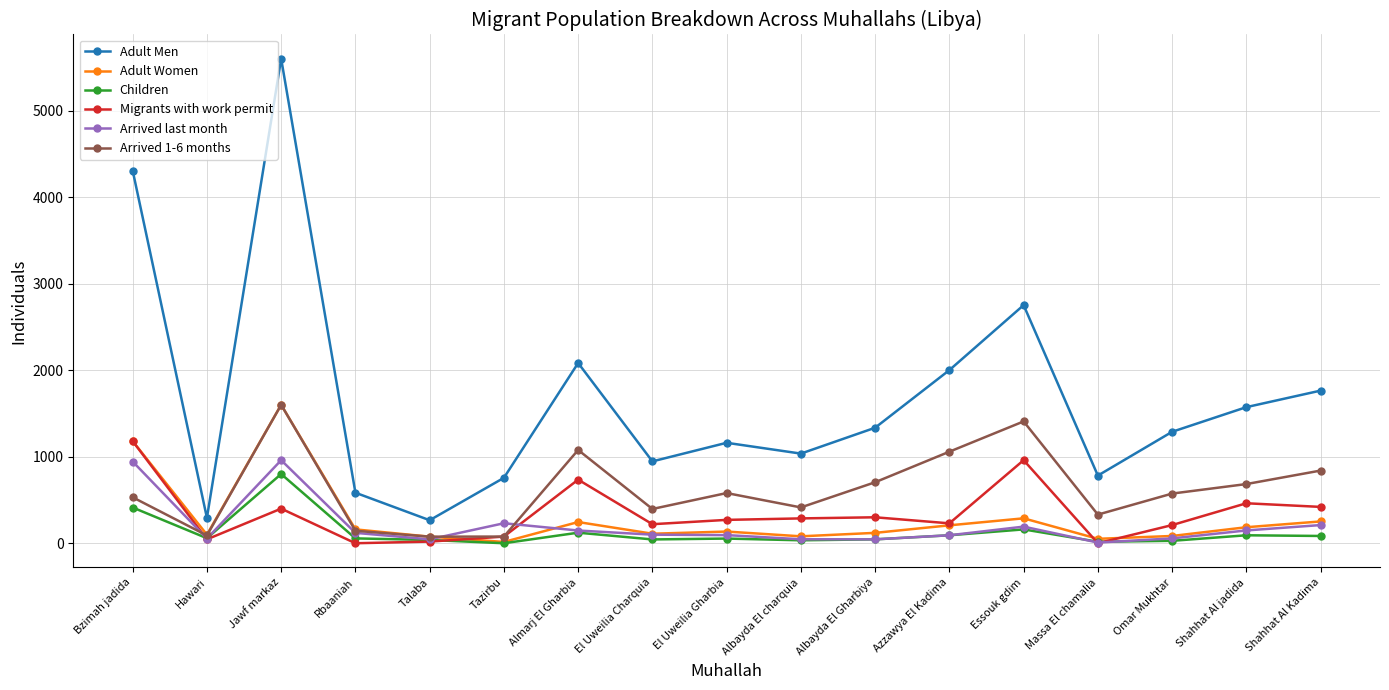

At which category does Arrived 1-6 months reach its first local valley?

Hawari